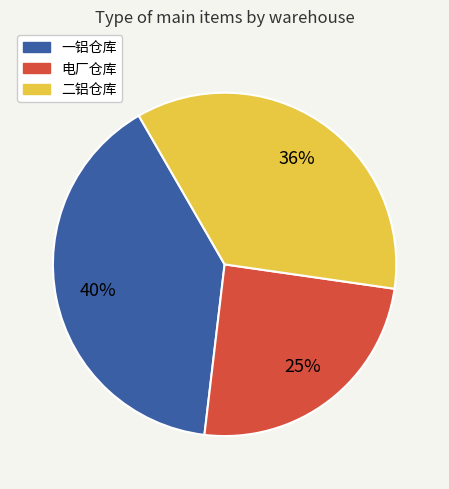

Is 一铝仓库 the majority of the pie?

No